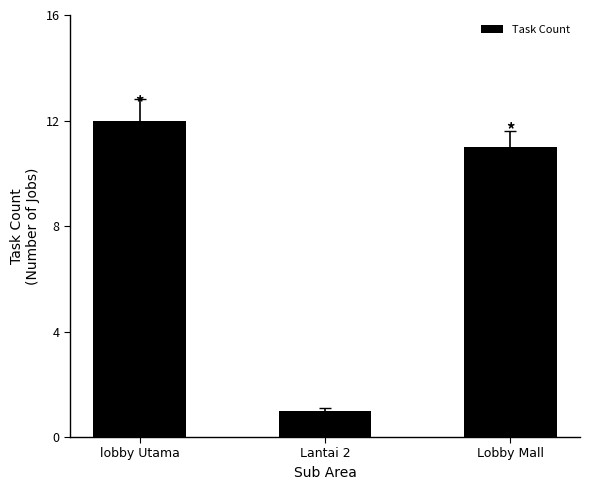

True or false: the data shows 2 at Lantai 2.

False